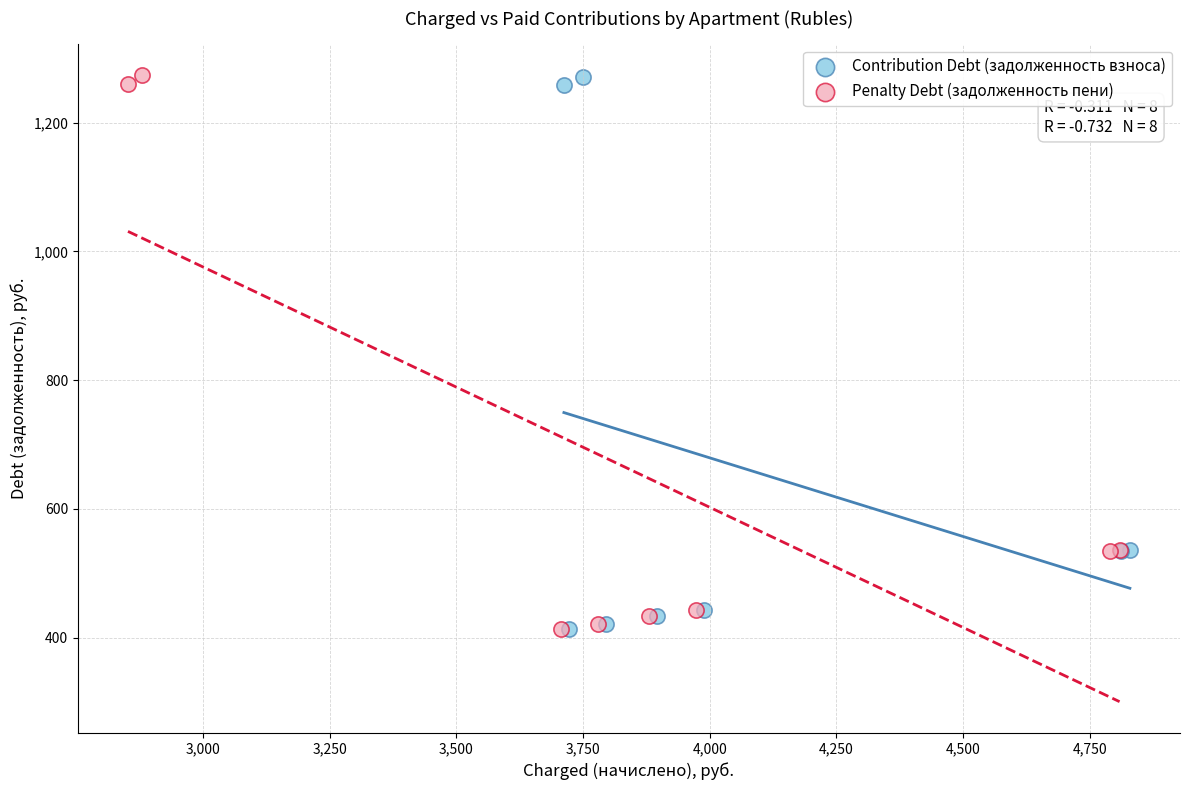

Which series has the widest spread of Y values?

Penalty Debt (задолженность пени)